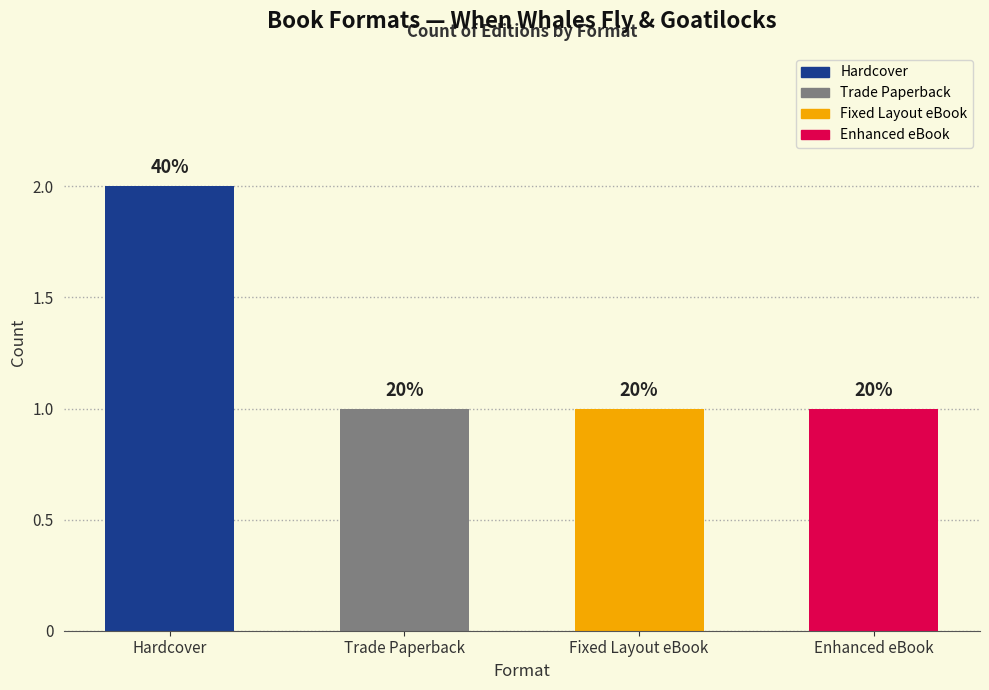

What is the value of the 4th bar from the left?

1